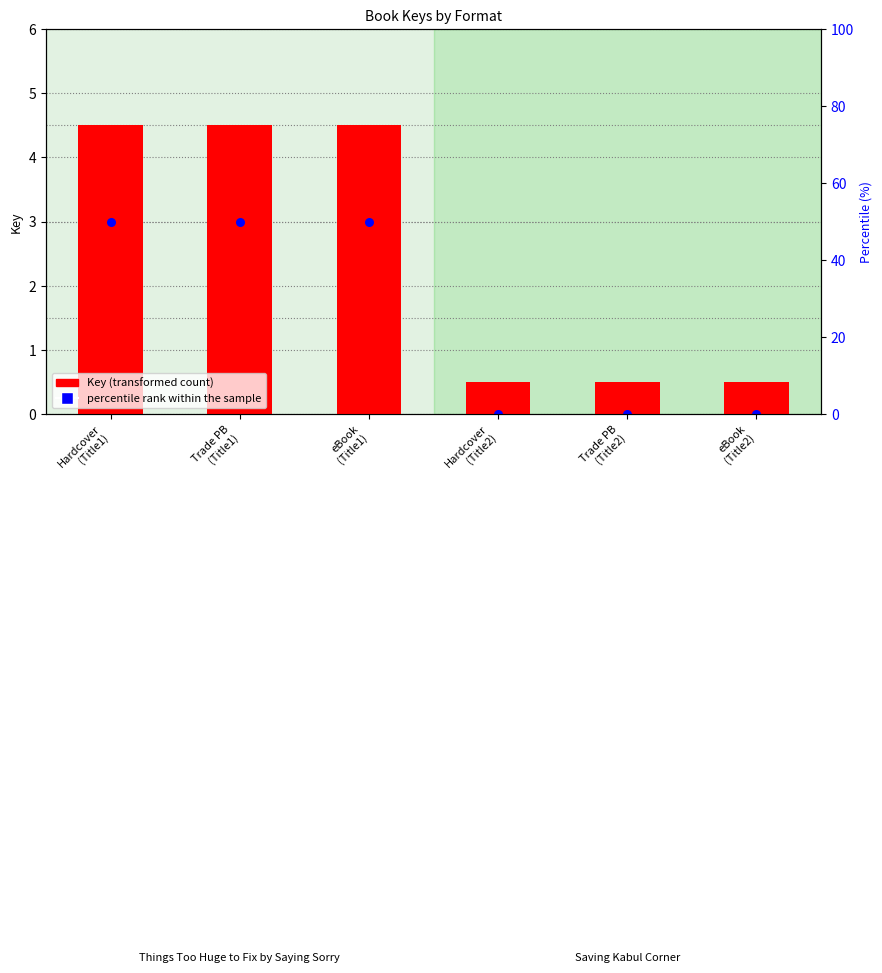

Is the value of Key (transformed) at eBook
(Title1) greater than the value of percentile rank within the sample at Trade PB
(Title1)?

Yes